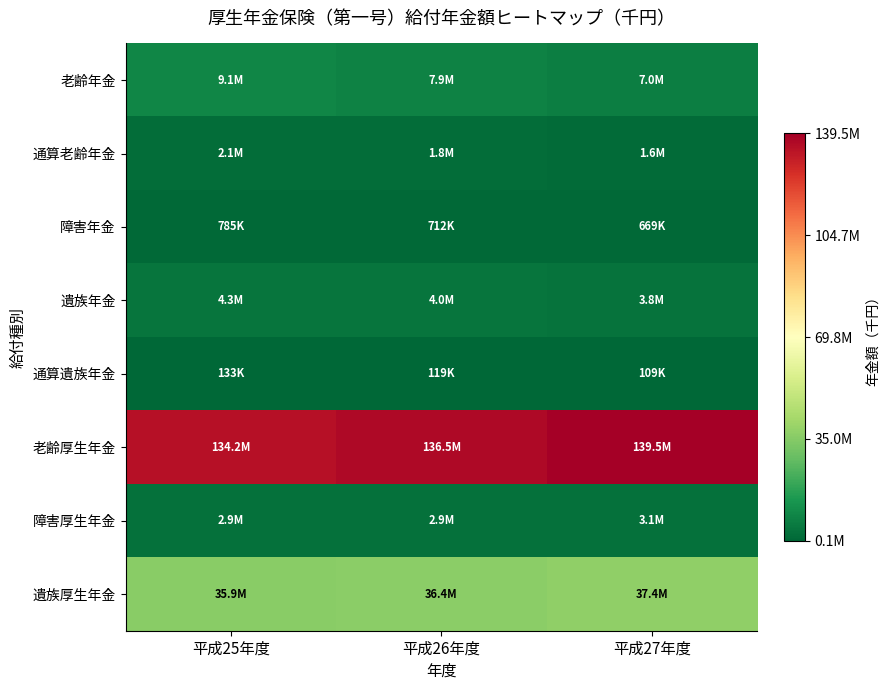

Reading right to left, what are all the values shown in this chart?

老齢年金: 平成27年度=7036680	平成26年度=7933629	平成25年度=9130073
通算老齢年金: 平成27年度=1567123	平成26年度=1808198	平成25年度=2104621
障害年金: 平成27年度=669441	平成26年度=711690	平成25年度=784645
遺族年金: 平成27年度=3799778	平成26年度=4011513	平成25年度=4307478
通算遺族年金: 平成27年度=109066	平成26年度=119351	平成25年度=133402
老齢厚生年金: 平成27年度=139534925	平成26年度=136459226	平成25年度=134249570
障害厚生年金: 平成27年度=3052629	平成26年度=2921512	平成25年度=2870367
遺族厚生年金: 平成27年度=37449437	平成26年度=36427858	平成25年度=35885235